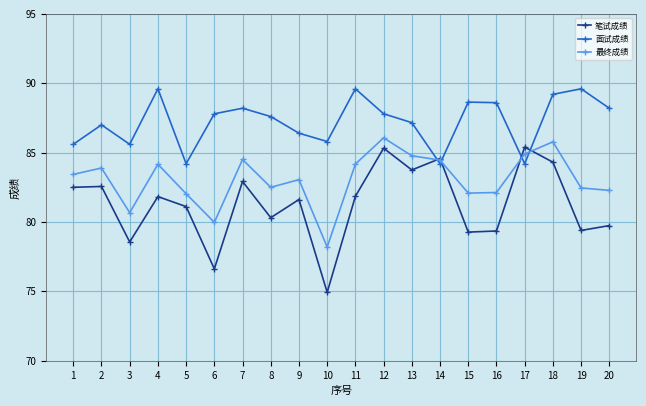

Between 12 and 16, which series saw the biggest shift?

笔试成绩